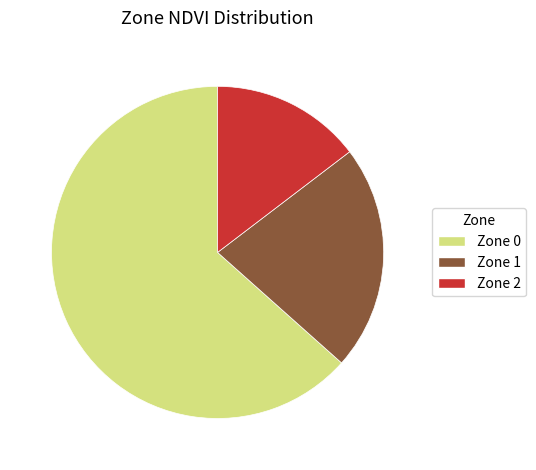

Approximately how many times larger is the value at Zone 0 compared to Zone 1?

2.9